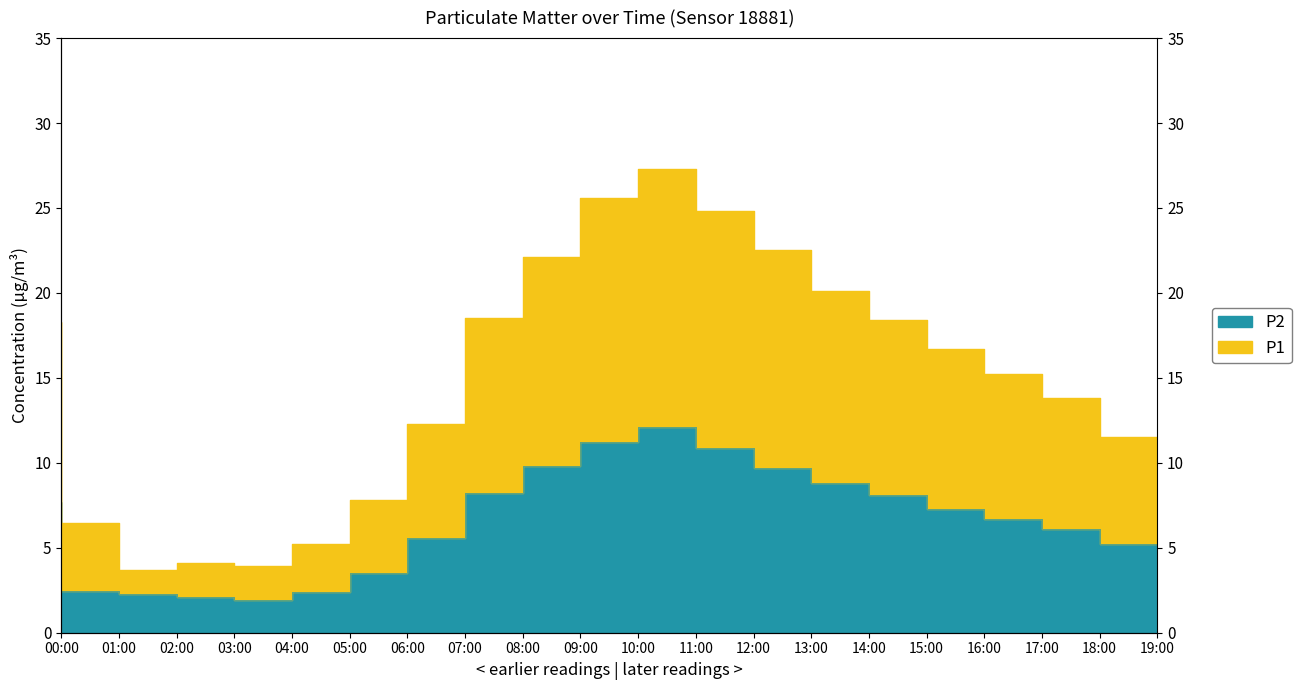

What is the average value of the P2 series?

6.6